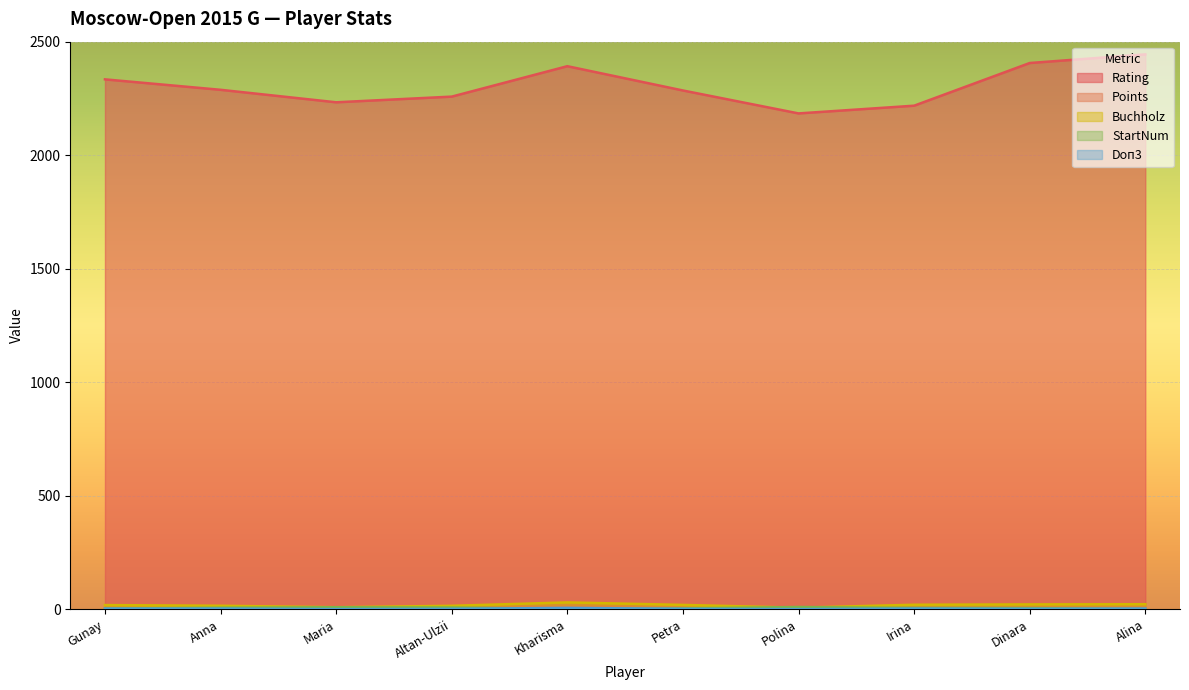

Is it true that Rating equals 981.0 at Gunay?

False